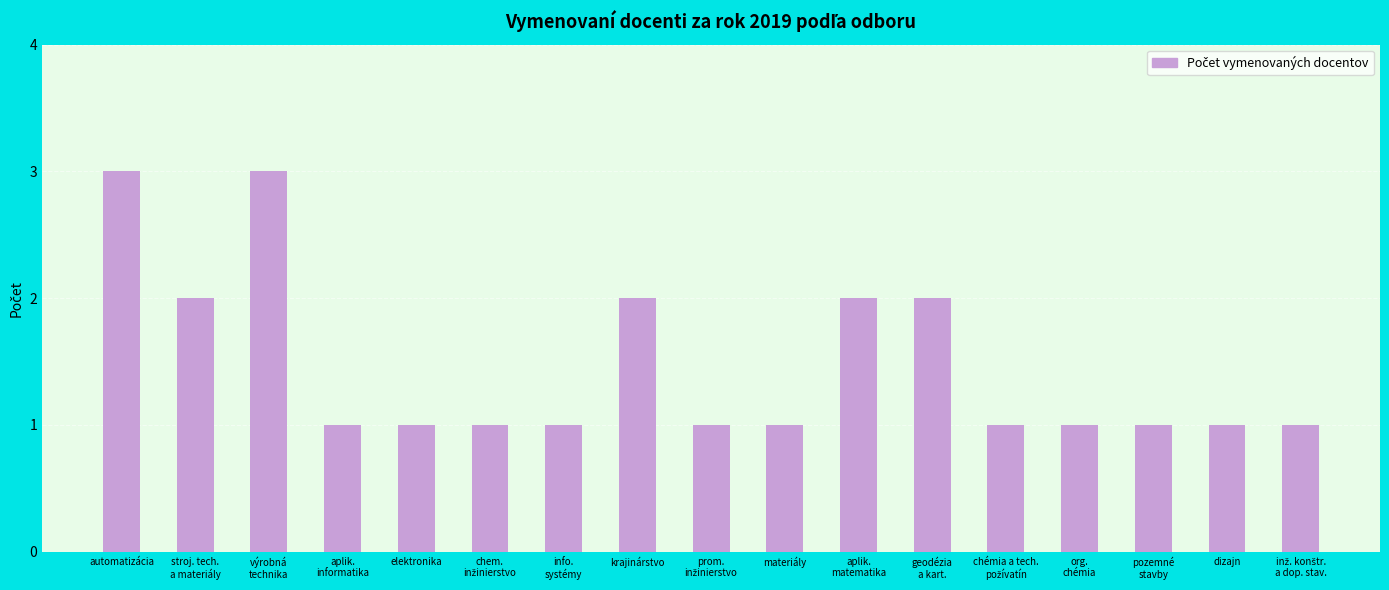

What is the maximum value shown in the chart?

3